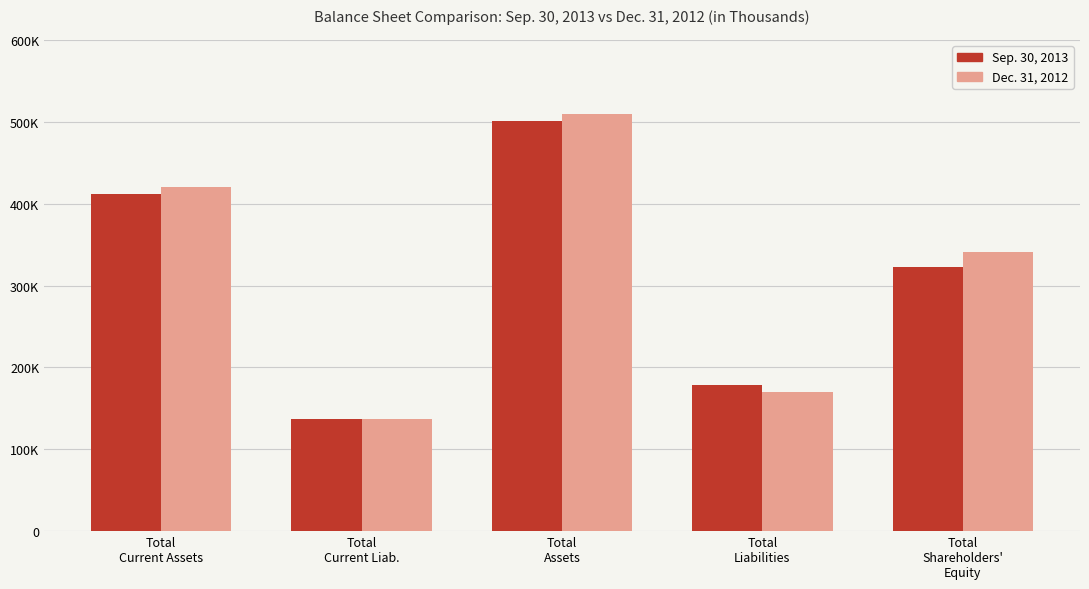

Is the value of Sep. 30, 2013 at Total
Shareholders'
Equity greater than the value of Dec. 31, 2012 at Total
Liabilities?

Yes